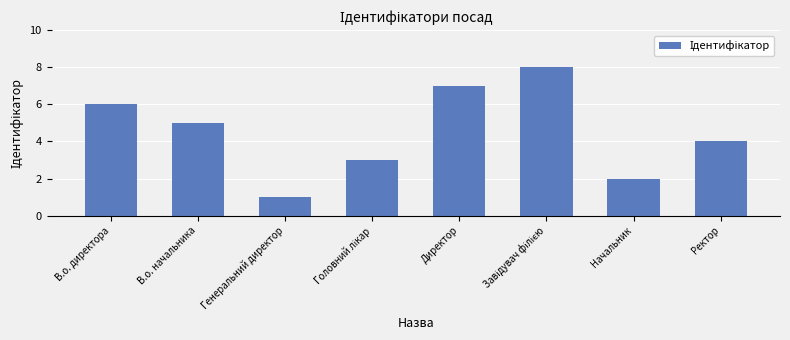

How many data points are less than 5?

4